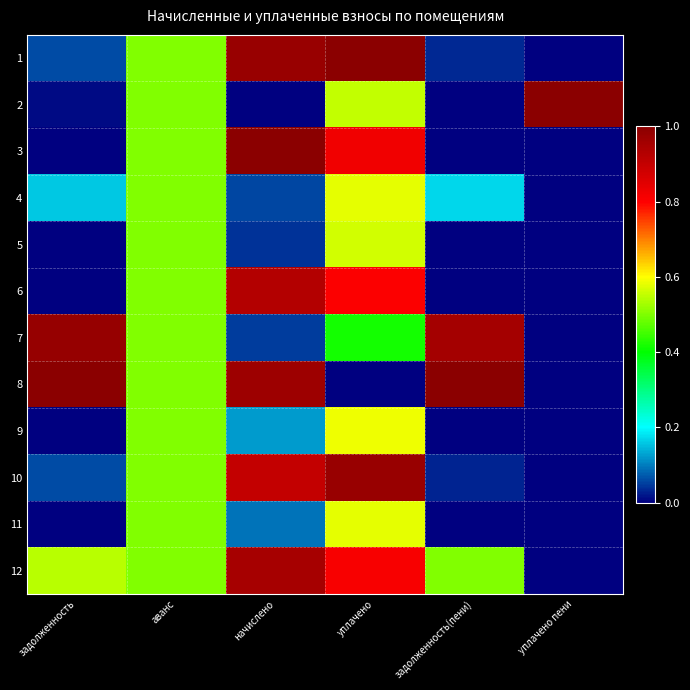

Reading right to left, list all the values displayed in this chart.

1: уплачено пени=0.0	задолженность(пени)=0.0	уплачено=1.0	начислено=1.0	аванс=0.5	задолженность=0.1
2: уплачено пени=1.0	задолженность(пени)=0.0	уплачено=0.6	начислено=0.0	аванс=0.5	задолженность=0.0
3: уплачено пени=0.0	задолженность(пени)=0.0	уплачено=0.8	начислено=1.0	аванс=0.5	задолженность=0.0
4: уплачено пени=0.0	задолженность(пени)=0.2	уплачено=0.6	начислено=0.1	аванс=0.5	задолженность=0.2
5: уплачено пени=0.0	задолженность(пени)=0.0	уплачено=0.6	начислено=0.0	аванс=0.5	задолженность=0.0
6: уплачено пени=0.0	задолженность(пени)=0.0	уплачено=0.8	начислено=0.9	аванс=0.5	задолженность=0.0
7: уплачено пени=0.0	задолженность(пени)=1.0	уплачено=0.4	начислено=0.0	аванс=0.5	задолженность=1.0
8: уплачено пени=0.0	задолженность(пени)=1.0	уплачено=0.0	начислено=1.0	аванс=0.5	задолженность=1.0
9: уплачено пени=0.0	задолженность(пени)=0.0	уплачено=0.6	начислено=0.1	аванс=0.5	задолженность=0.0
10: уплачено пени=0.0	задолженность(пени)=0.0	уплачено=1.0	начислено=0.9	аванс=0.5	задолженность=0.1
11: уплачено пени=0.0	задолженность(пени)=0.0	уплачено=0.6	начислено=0.1	аванс=0.5	задолженность=0.0
12: уплачено пени=0.0	задолженность(пени)=0.5	уплачено=0.8	начислено=1.0	аванс=0.5	задолженность=0.5